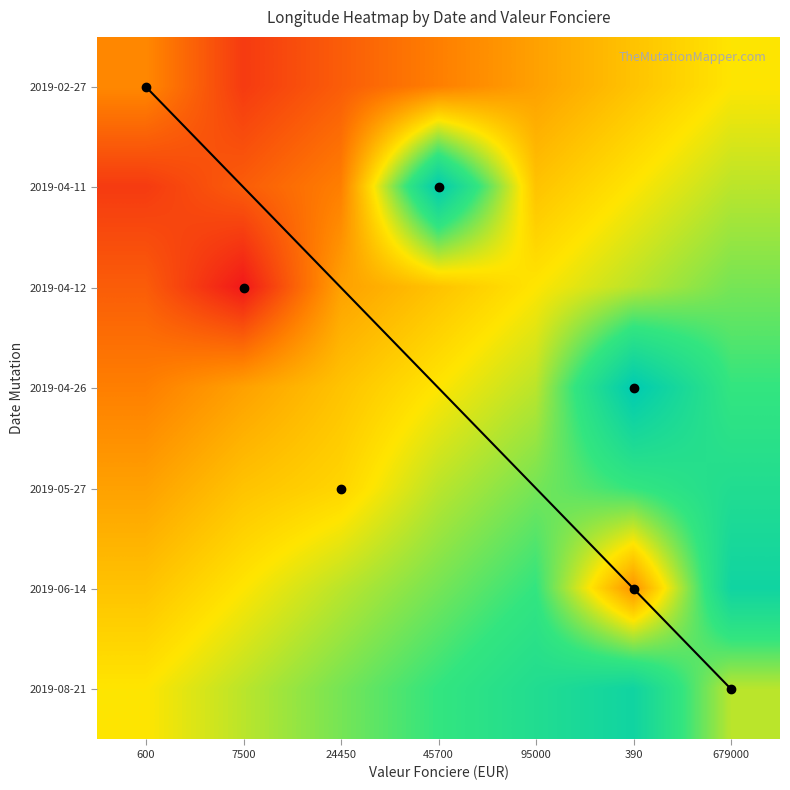

At which category is the sum across all series the highest?

679000